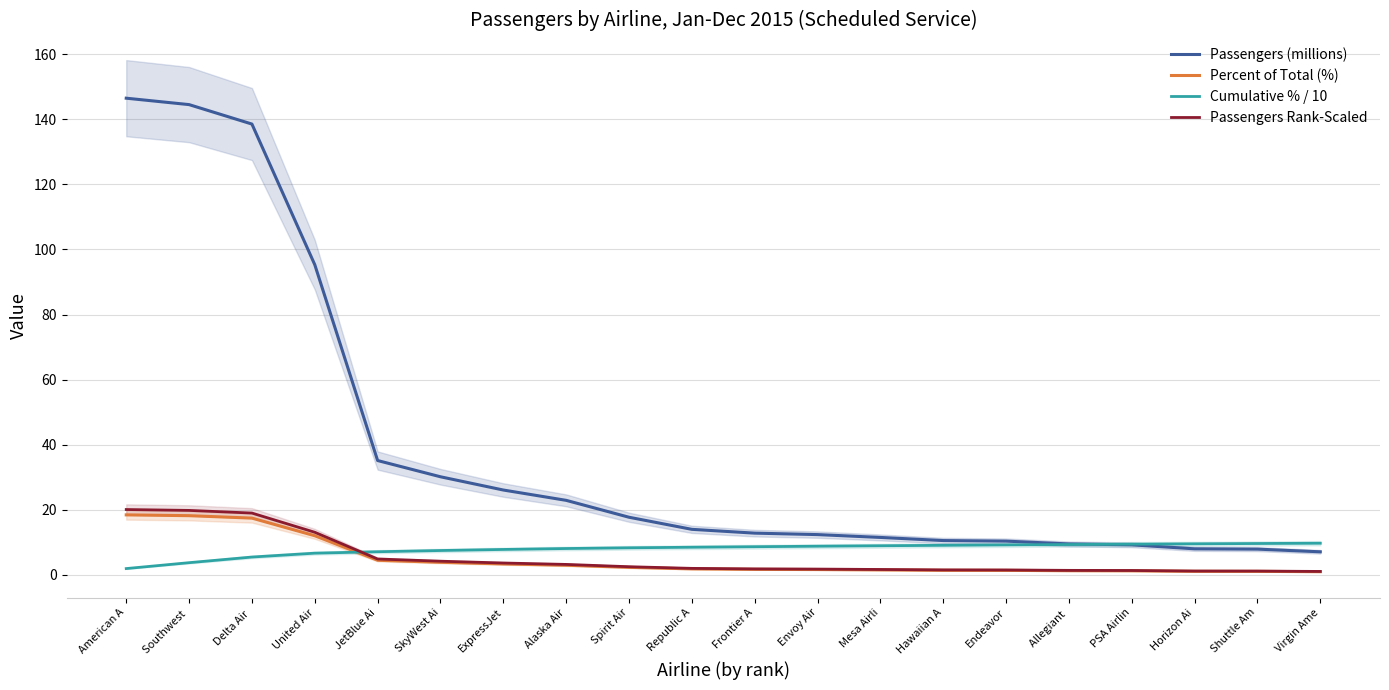

How many data points in Passengers (millions) are less than 13?

10